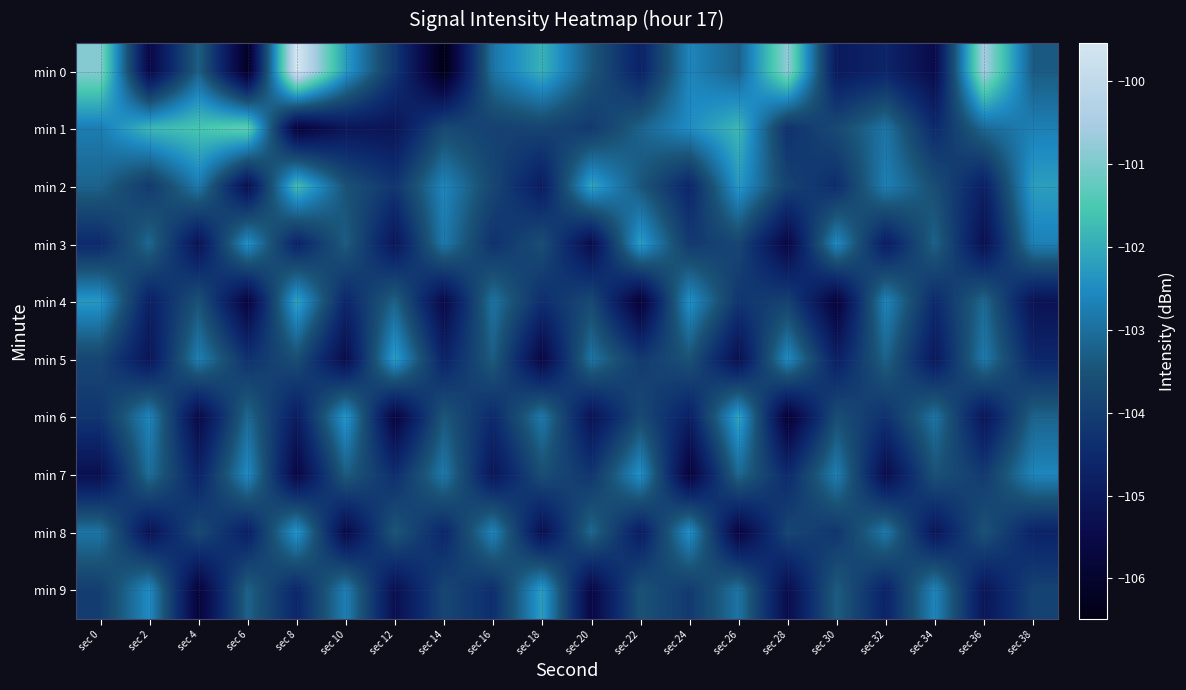

Which label corresponds to the largest value in the chart?

sec 8